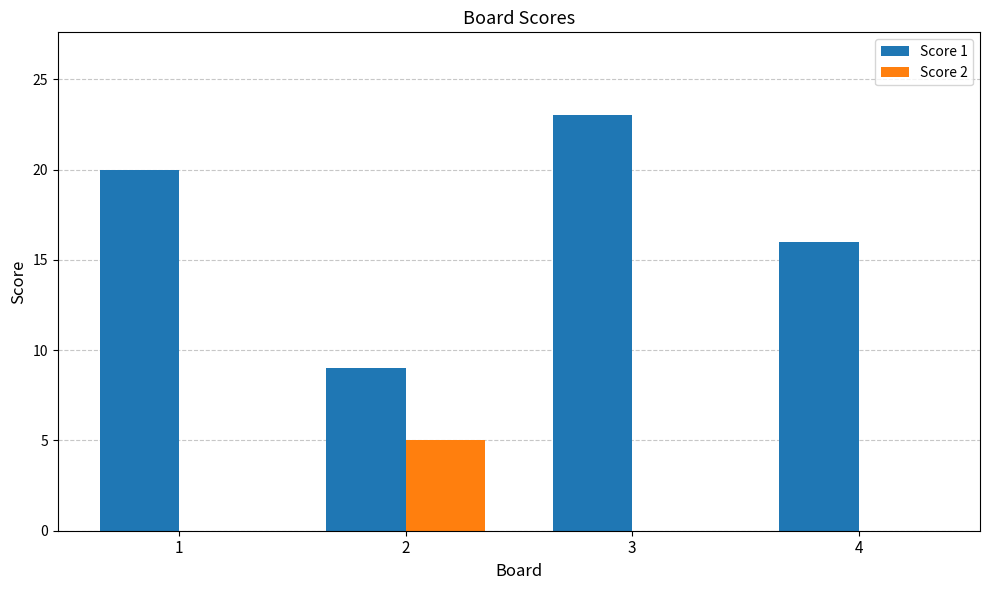

What is the total value across all series at 1?

20